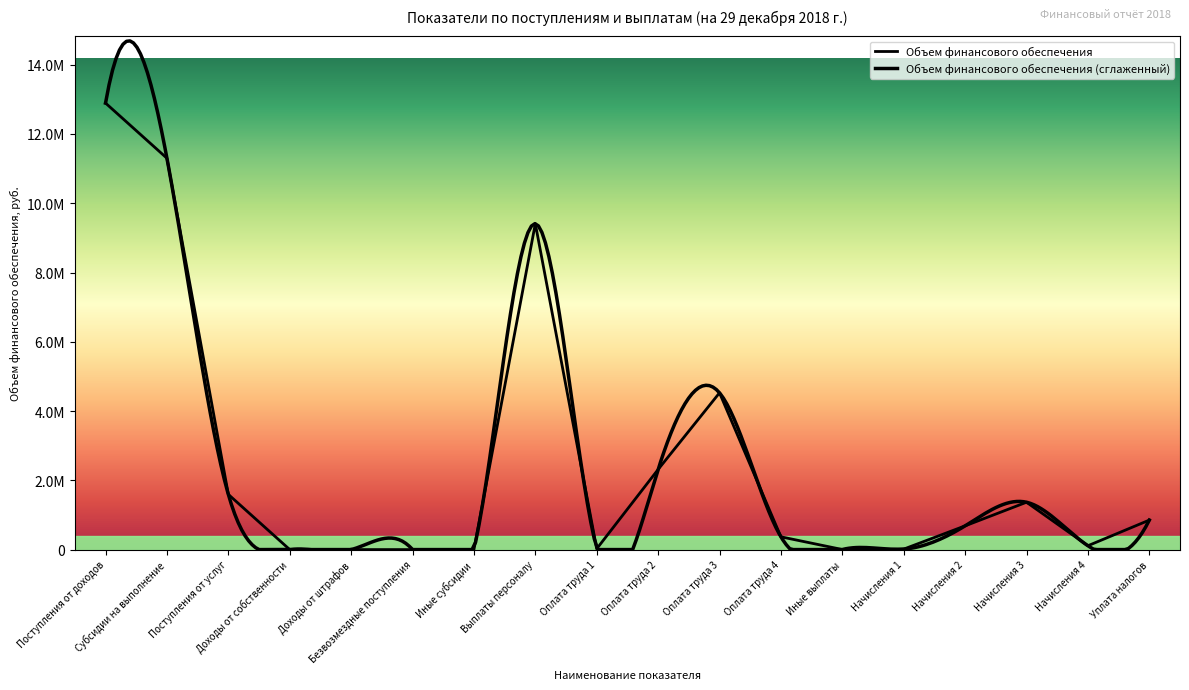

What position from the right is Доходы от собственности?

15